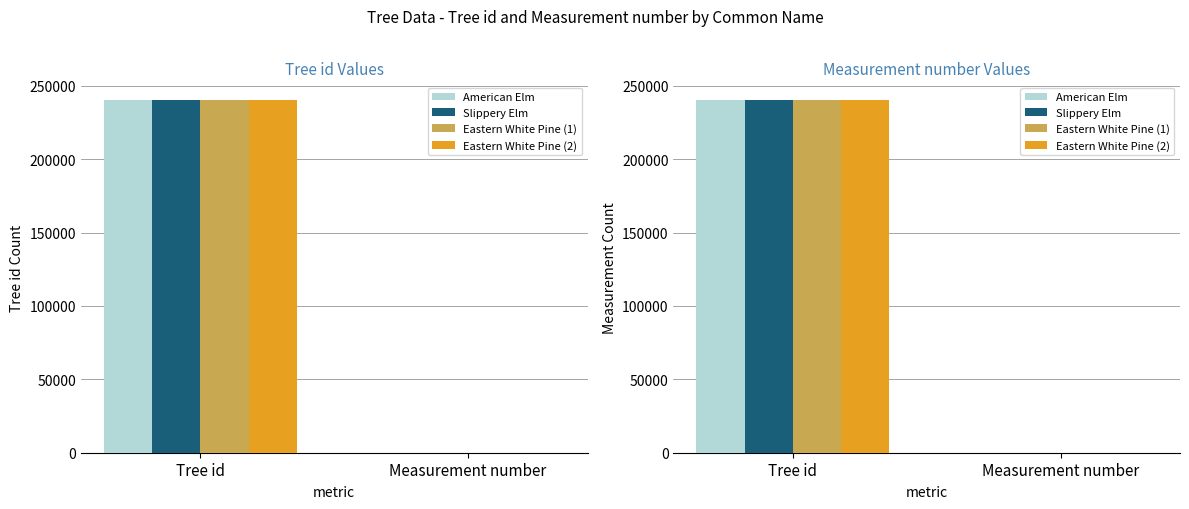

Where is Eastern White Pine (1) nearest to the value 120140?

Measurement number